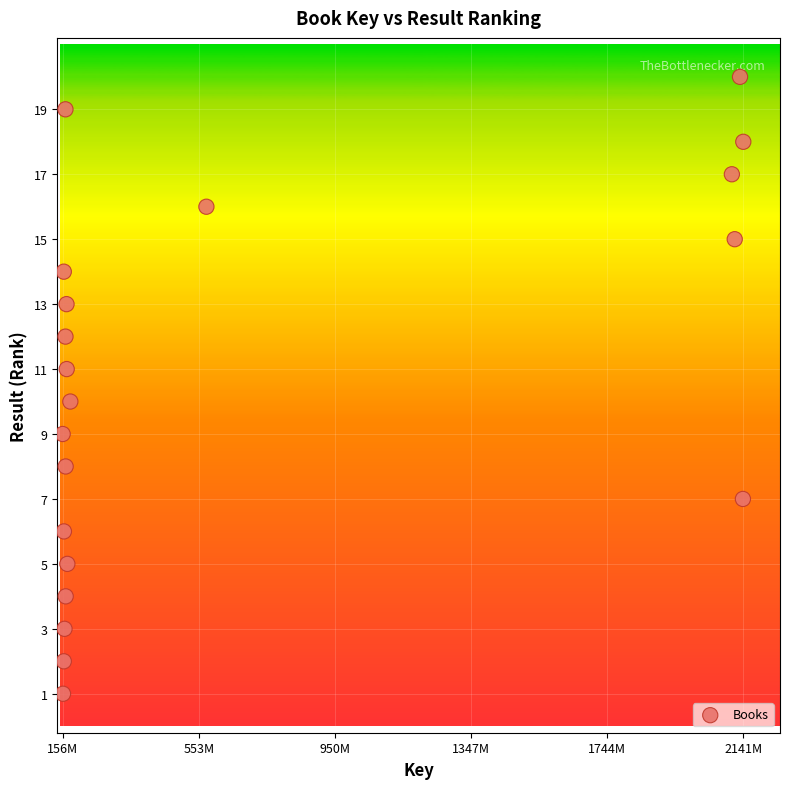

What is the range of X values (max minus min)?

1985690484